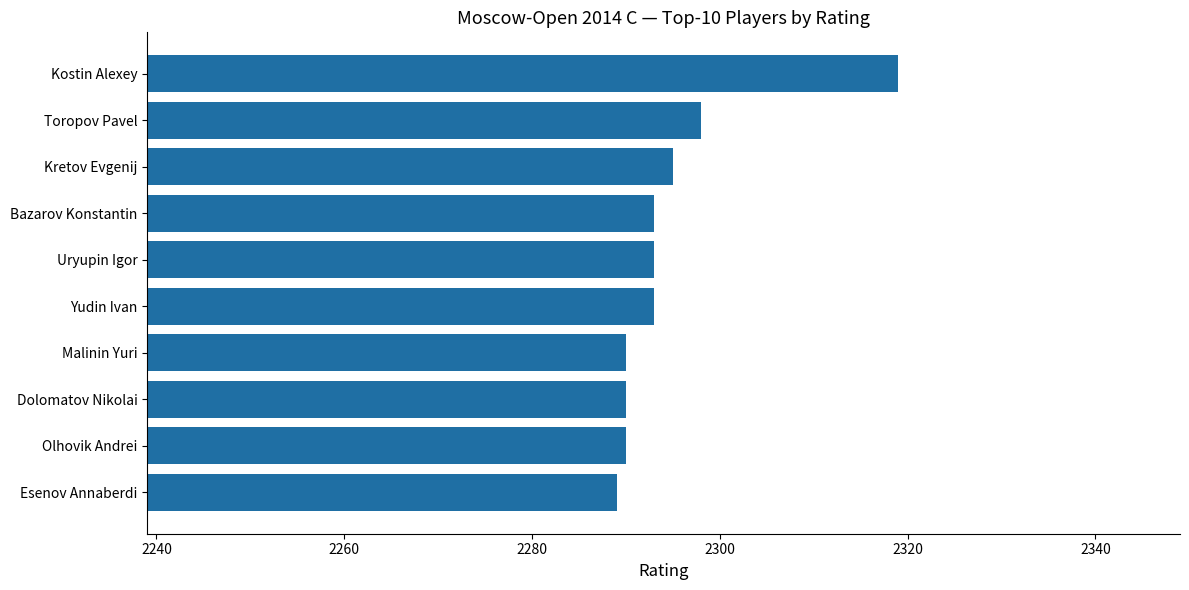

What is the ratio of the value at Olhovik Andrei to the value at Toropov Pavel?

1.0